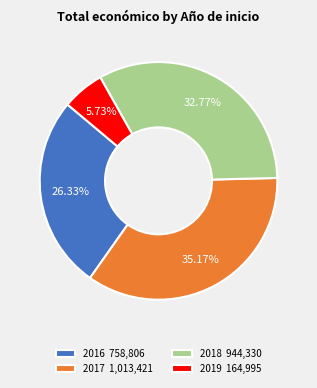

Does any single category account for the majority?

No